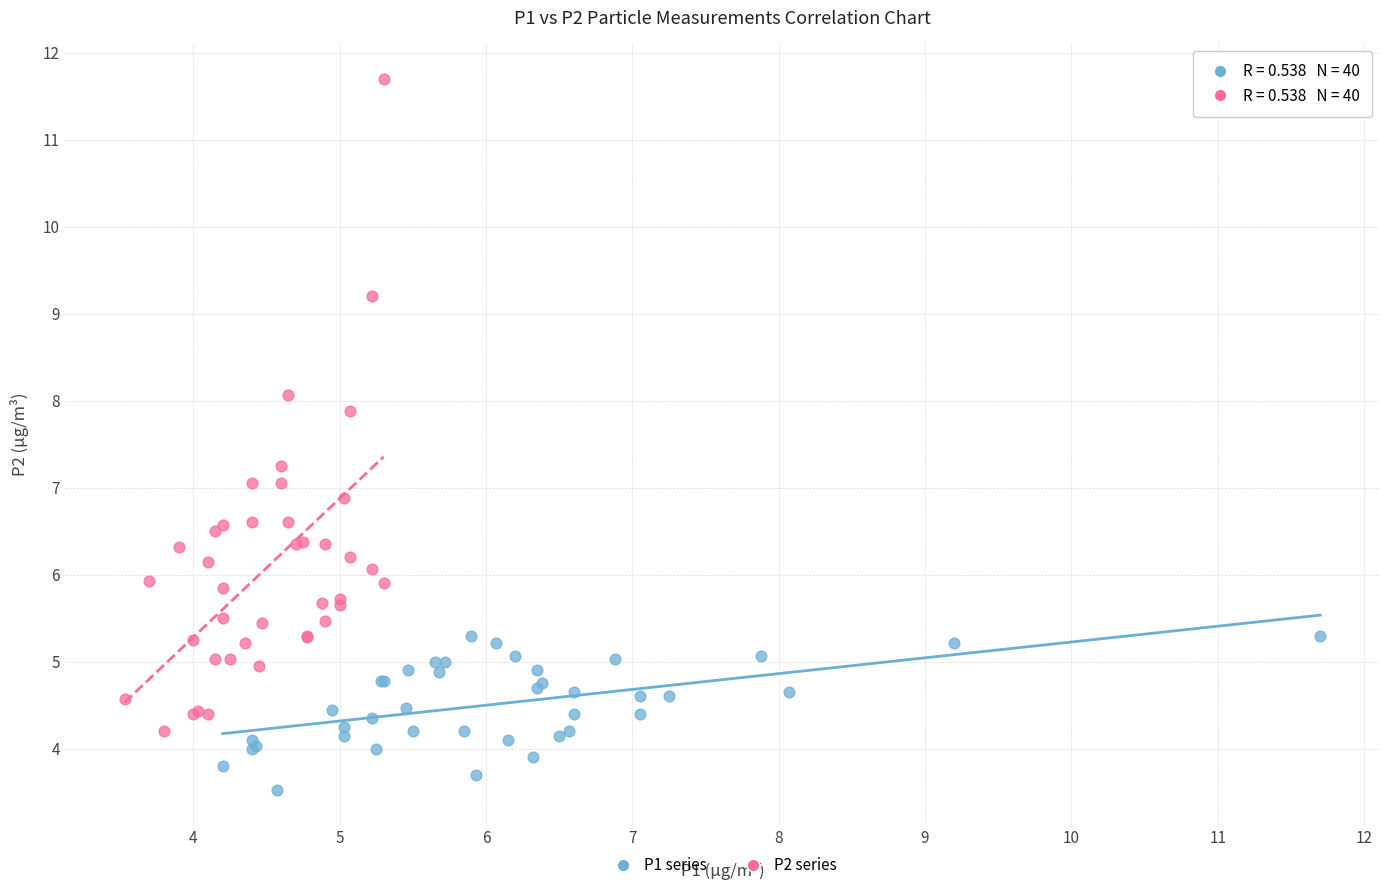

Which series contains the lowest Y value?

P1 series